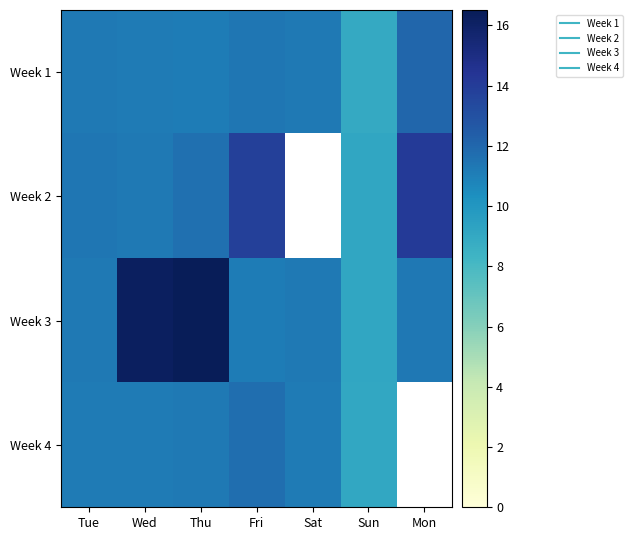

Is it true that Week 2 equals 9.1 at Sun?

True